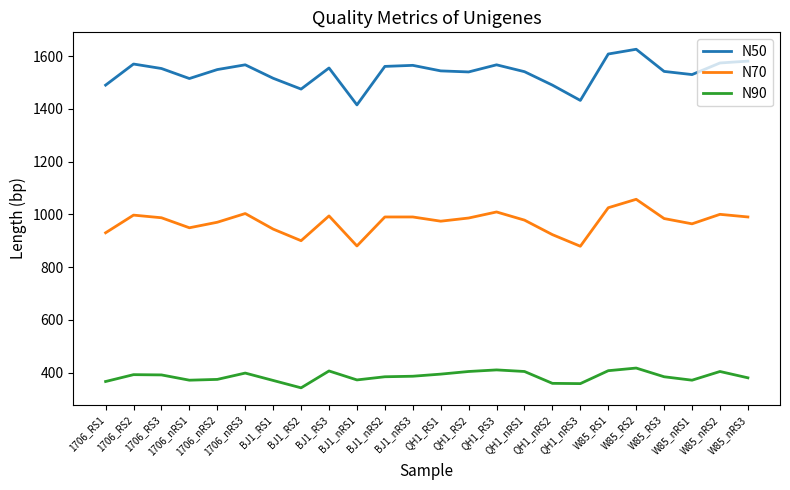

Which series has the largest total across all categories?

N50